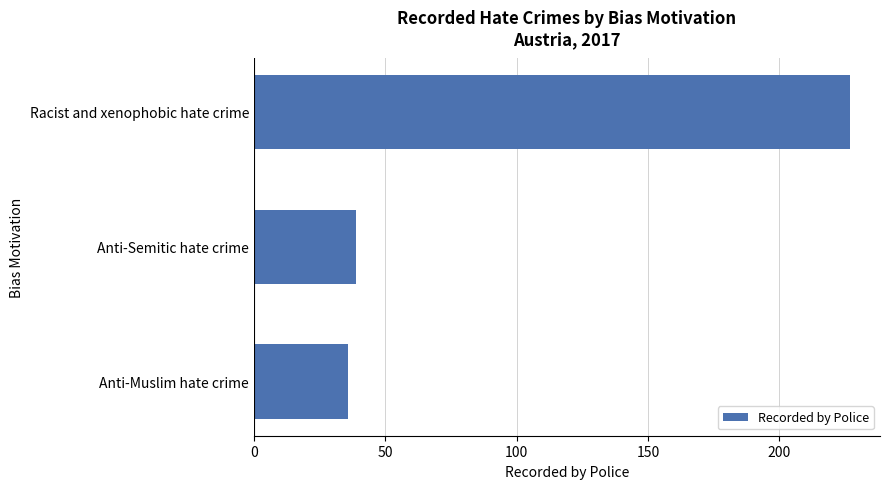

What is the greatest value displayed?

227